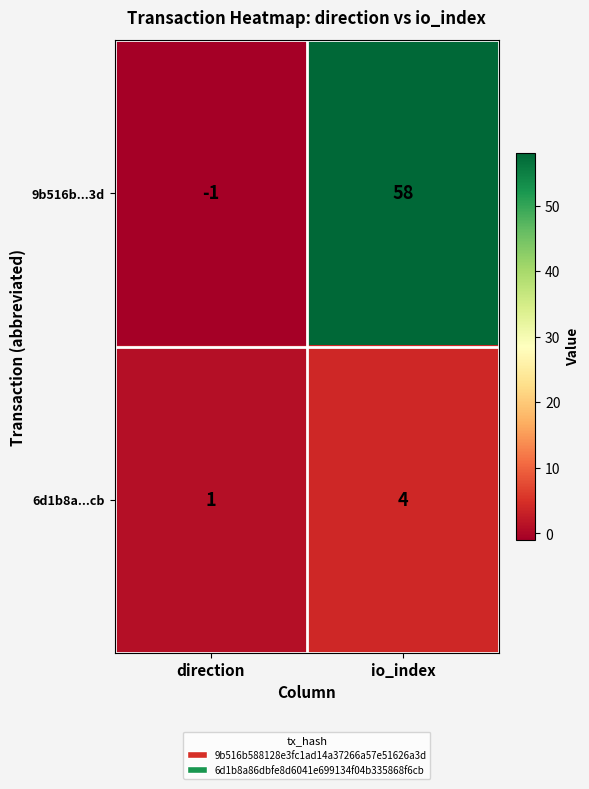

What is the maximum value shown in the chart?

58